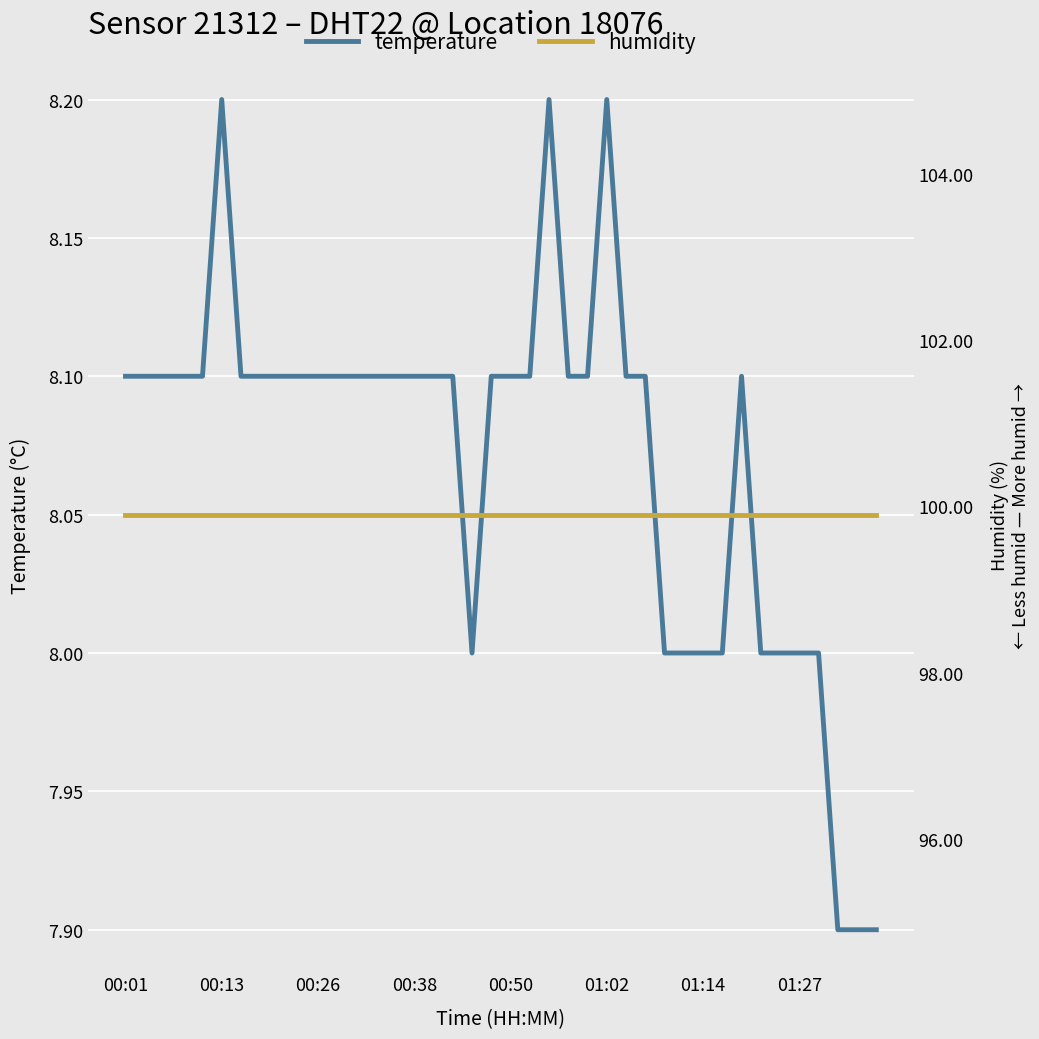

Which series has the largest total across all categories?

humidity